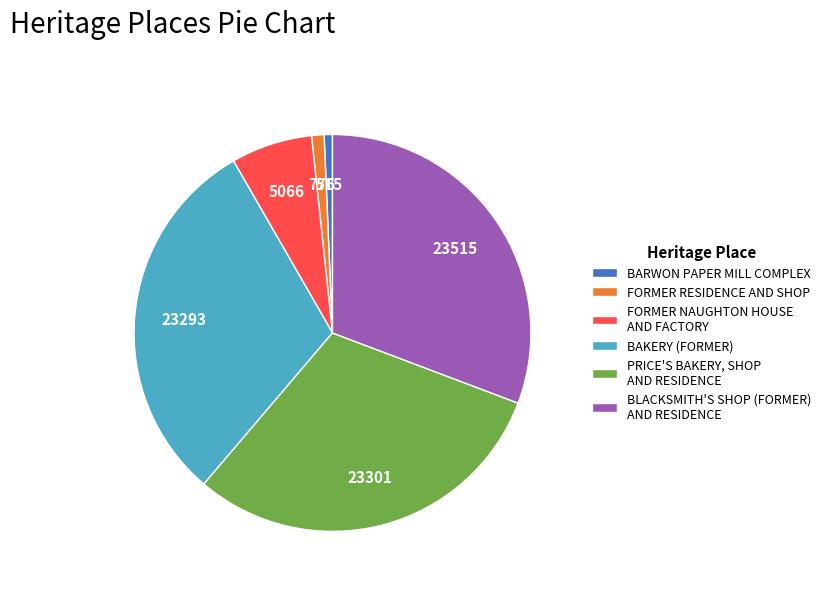

Do FORMER NAUGHTON HOUSE AND FACTORY and BARWON PAPER MILL COMPLEX together represent more than half of the pie?

No